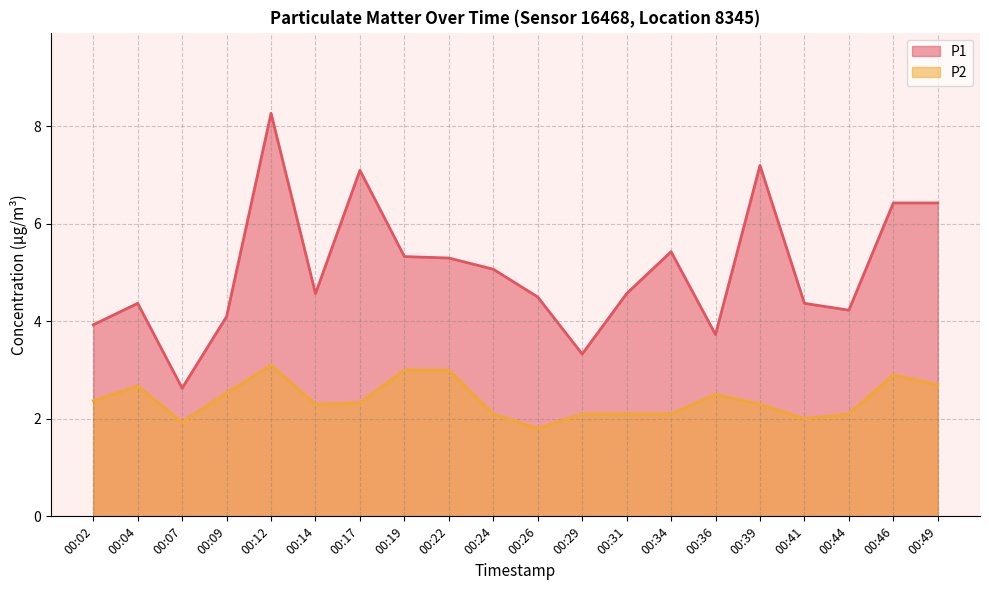

True or false: P1 has a value of 7.2 at 00:39.

True